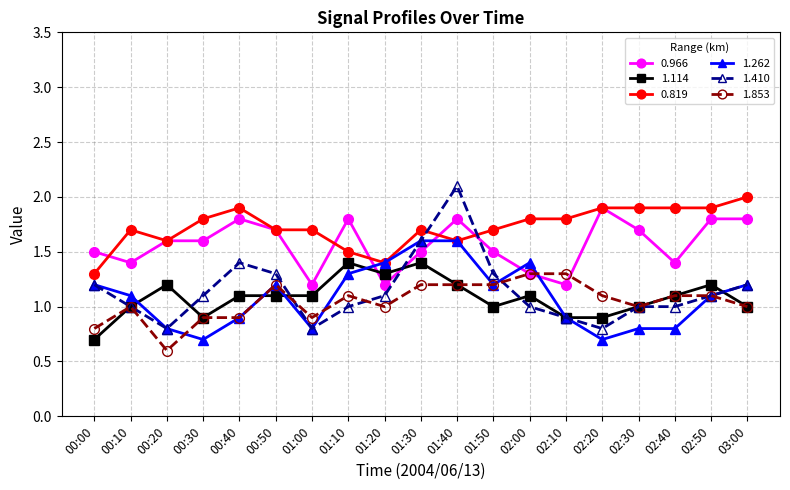

What is the total value across all series at 01:10?

8.1